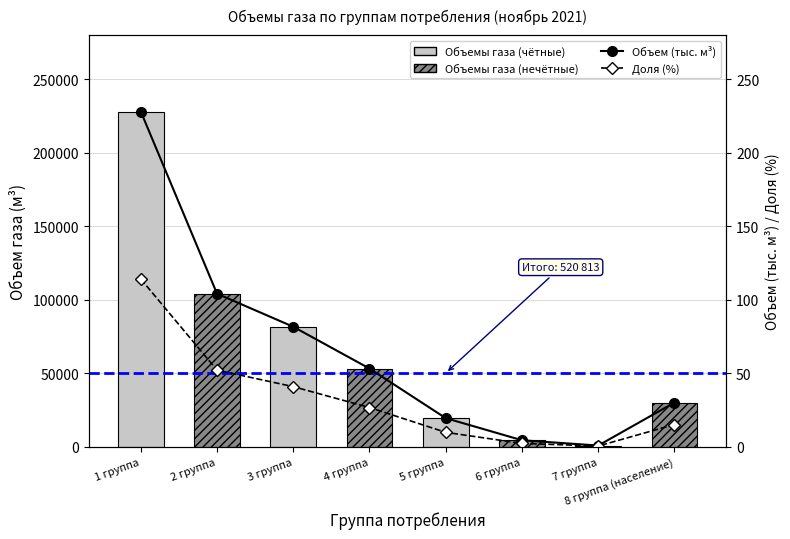

True or false: Объем (тыс. м³) has a value of 53.1 at 4 группа.

True